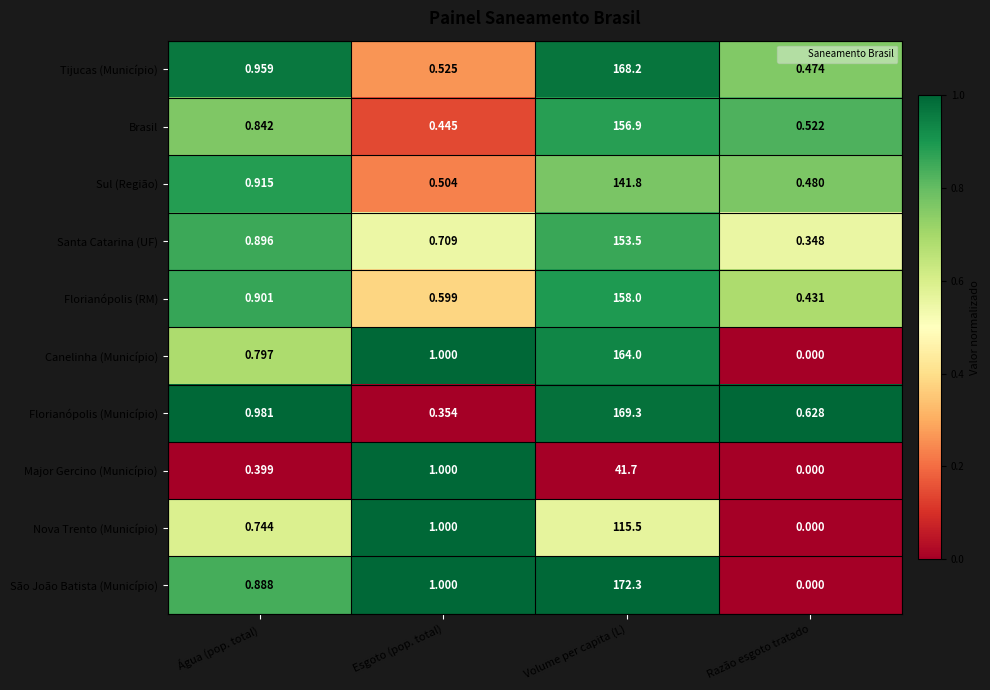

Between Esgoto (pop. total) and Volume per capita (L), which series saw the biggest shift?

São João Batista (Município)